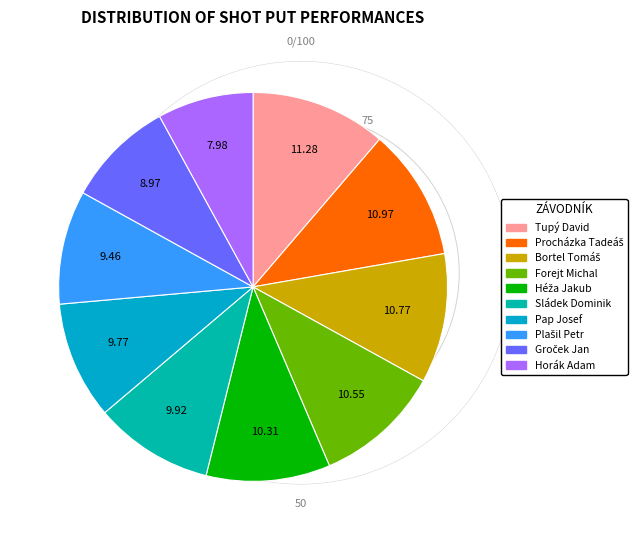

What is the smallest slice in the pie chart?

Horák Adam